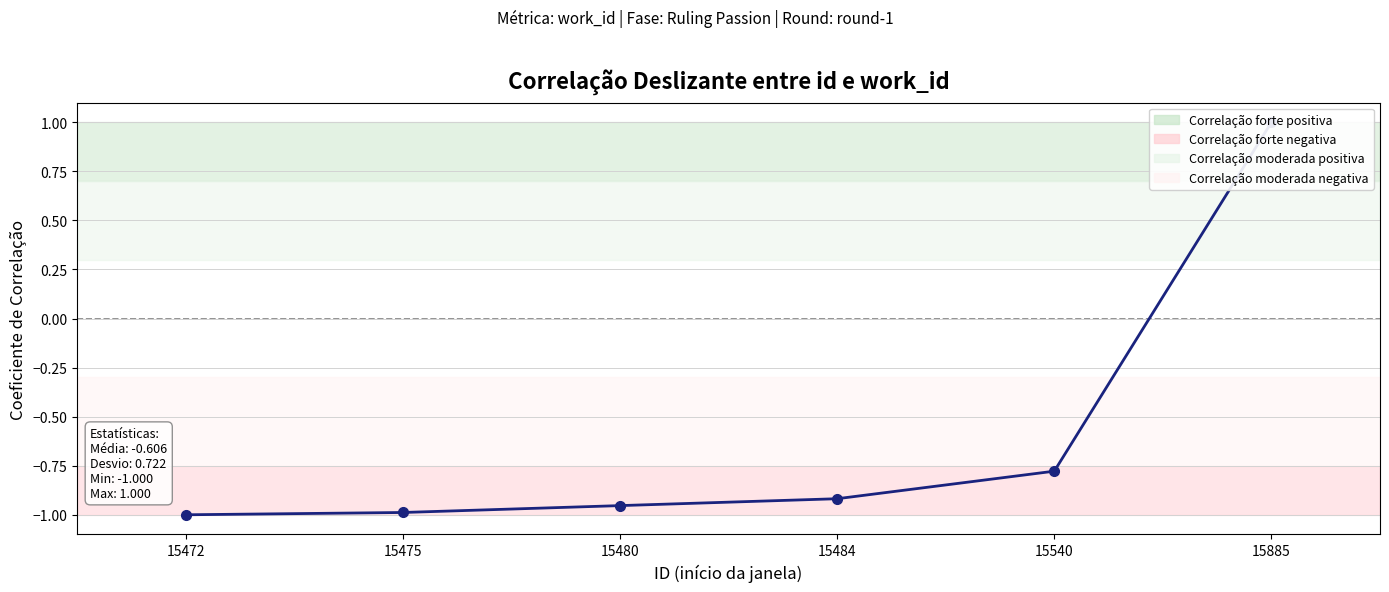

Which label corresponds to the largest value in the chart?

15885